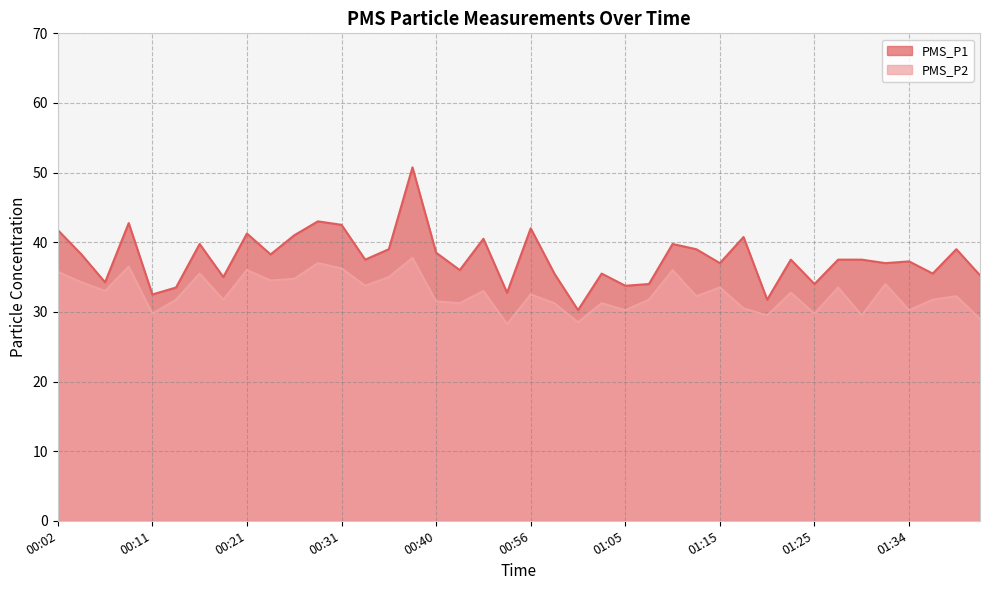

What is the highest value of the PMS_P2 series?

37.8